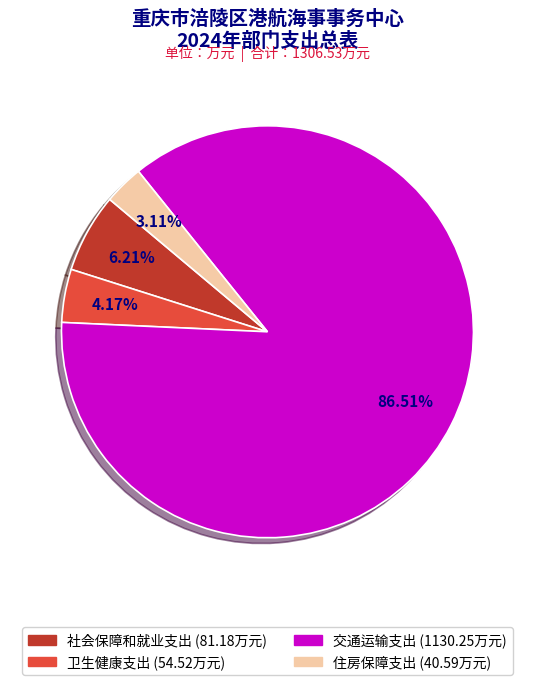

What percentage is the 住房保障支出 slice, to the nearest percent?

3%